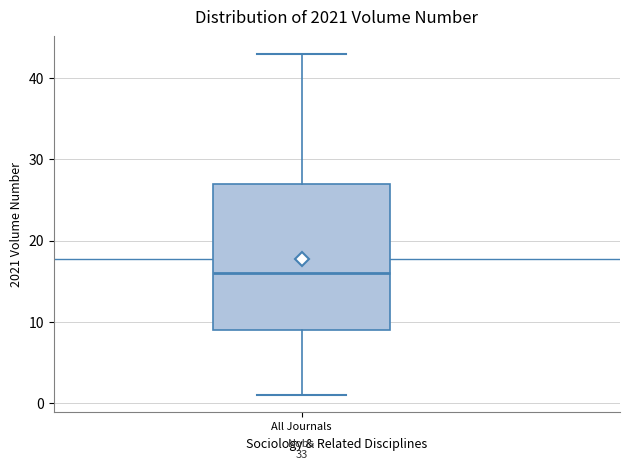

Transcribe this box plot: give where the median line is, the range the box spans, and where the two whiskers end, as read against the y-axis. The values are not printed on the chart, so give them approximately, as read against the axis.

median 16, box 9 to 27, whiskers 1 to 43